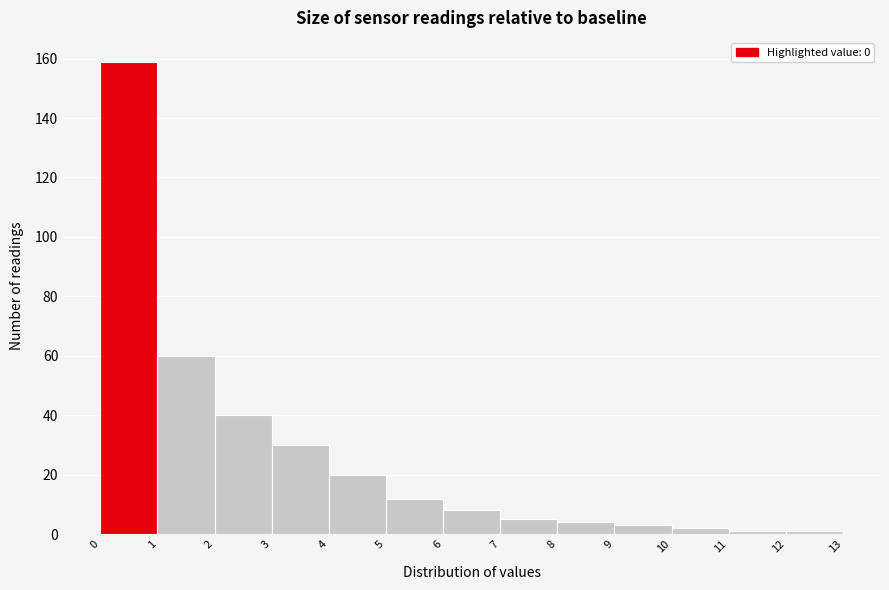

Reading left to right, list every bar in this chart as the range it spans on the x-axis followed by its height. The values are not printed on the chart, so give them approximately, as read against the axis.

0 to 1: 160
1 to 2: 60
2 to 3: 40
3 to 4: 30
4 to 5: 20
5 to 6: 12
6 to 7: 8
7 to 8: 6
8 to 9: 4
9 to 10: 4
10 to 11: 2
11 to 12: under 2
12 to 13: under 2